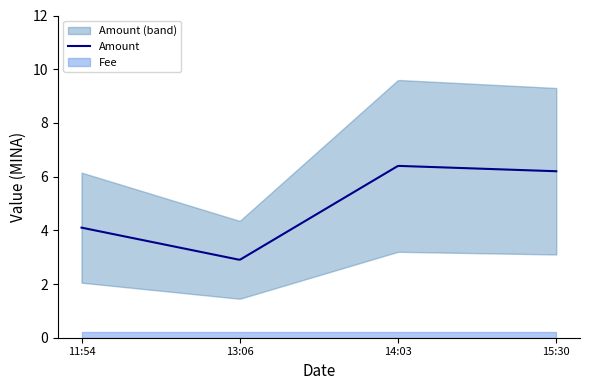

Which series has the widest spread of values?

Amount